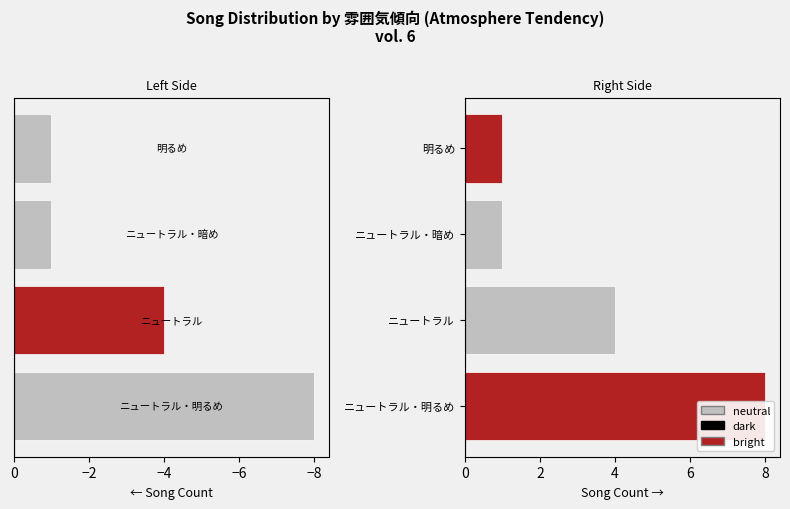

Which has a higher value, 明るめ or ニュートラル・明るめ?

明るめ